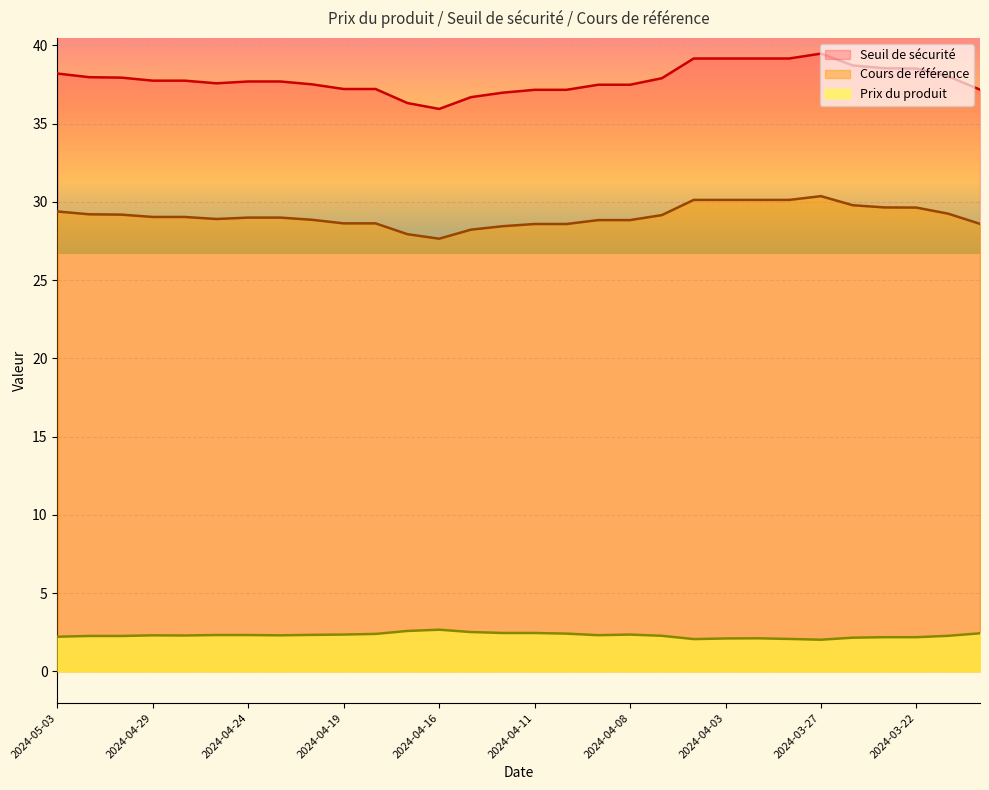

True or false: Seuil de sécurité and Prix du produit cross at least once.

False